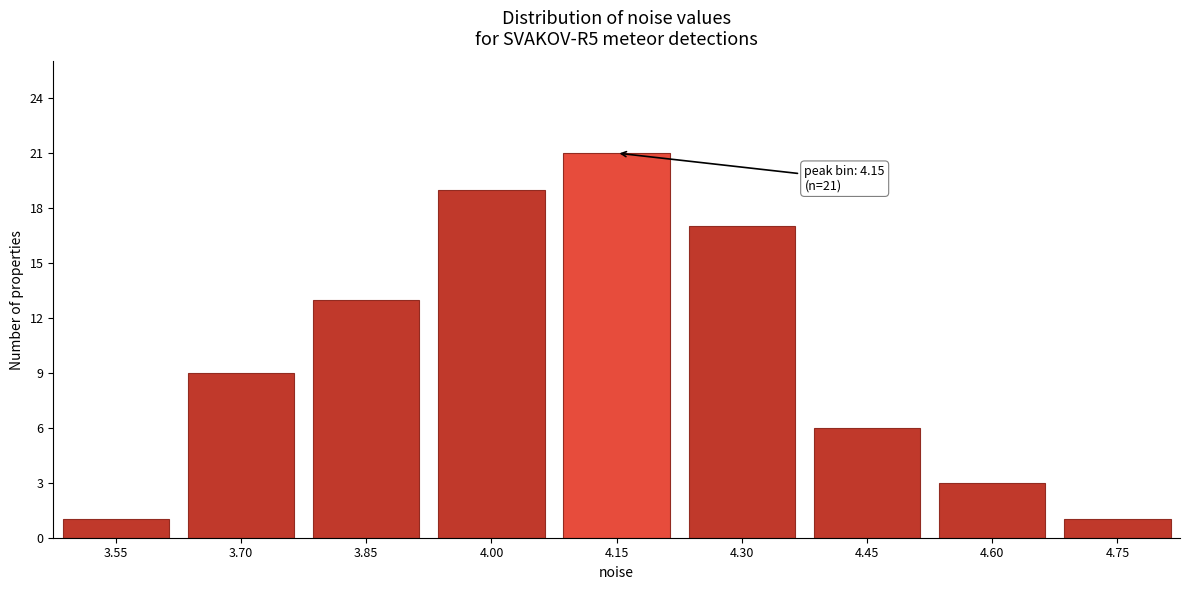

Reading left to right, what are all the values shown in this chart?

3.55=1	3.70=9	3.85=13	4.00=19	4.15=21	4.30=17	4.45=6	4.60=3	4.75=1